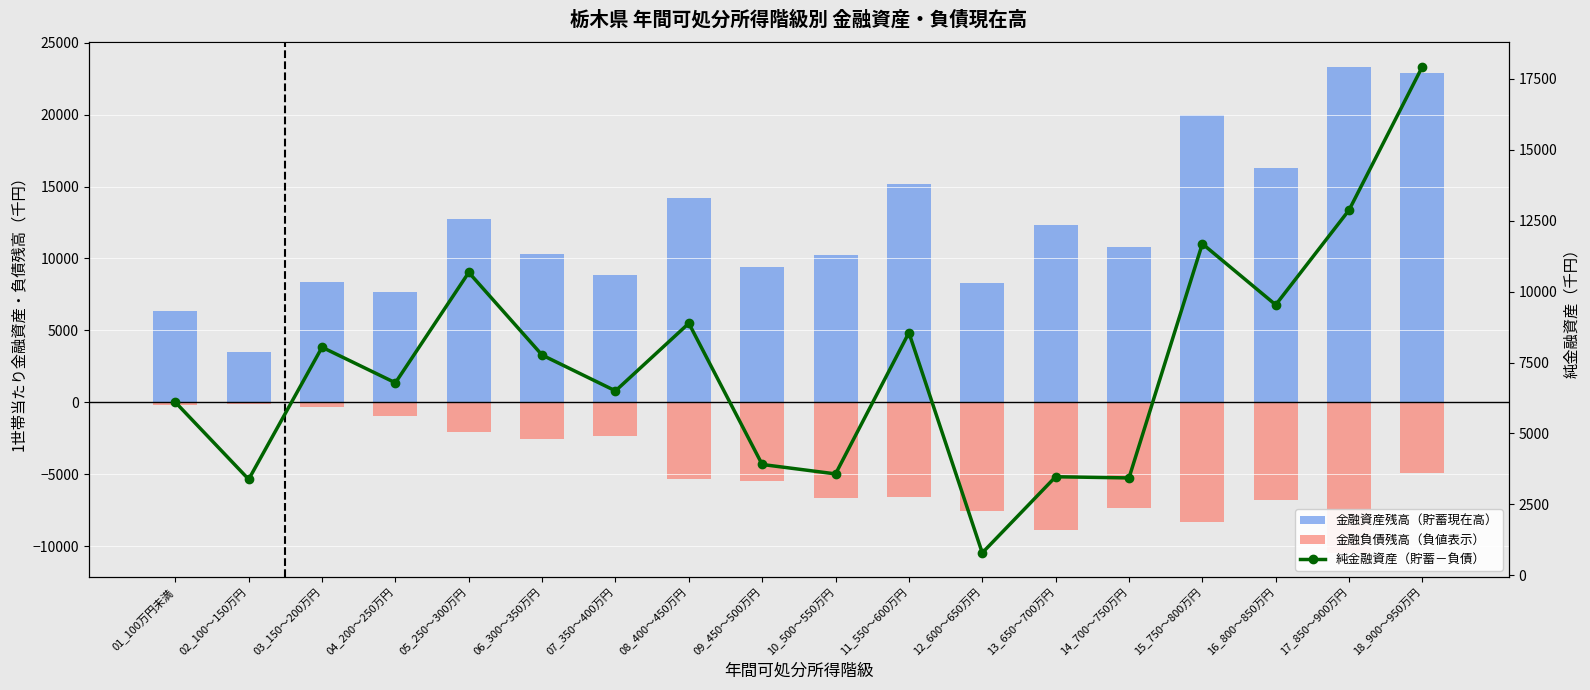

What is the minimum value shown in the chart?

-10463